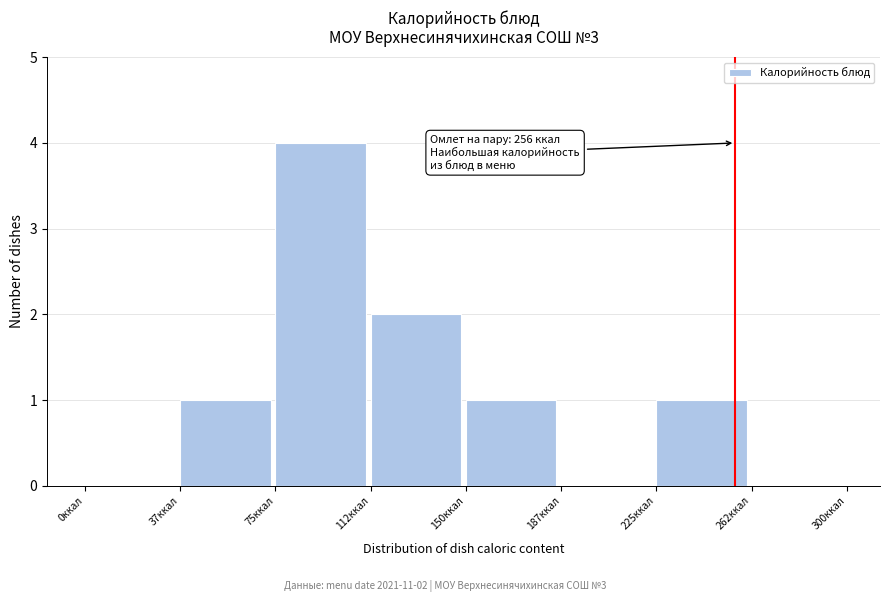

Over which range of the x-axis is the bar tallest?

75.0 to 112.5